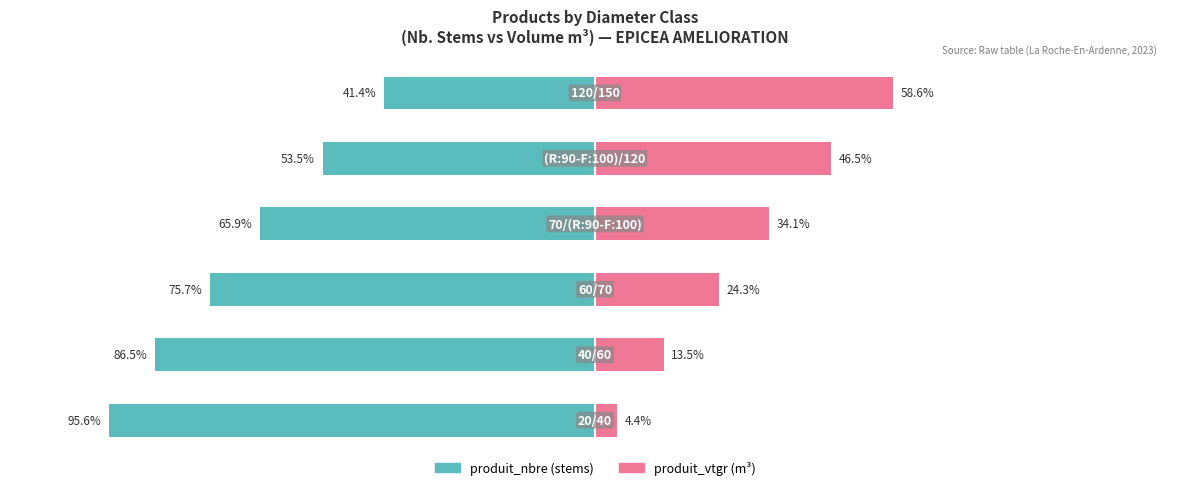

What value does the produit_vtgr series have at 1?

13.5